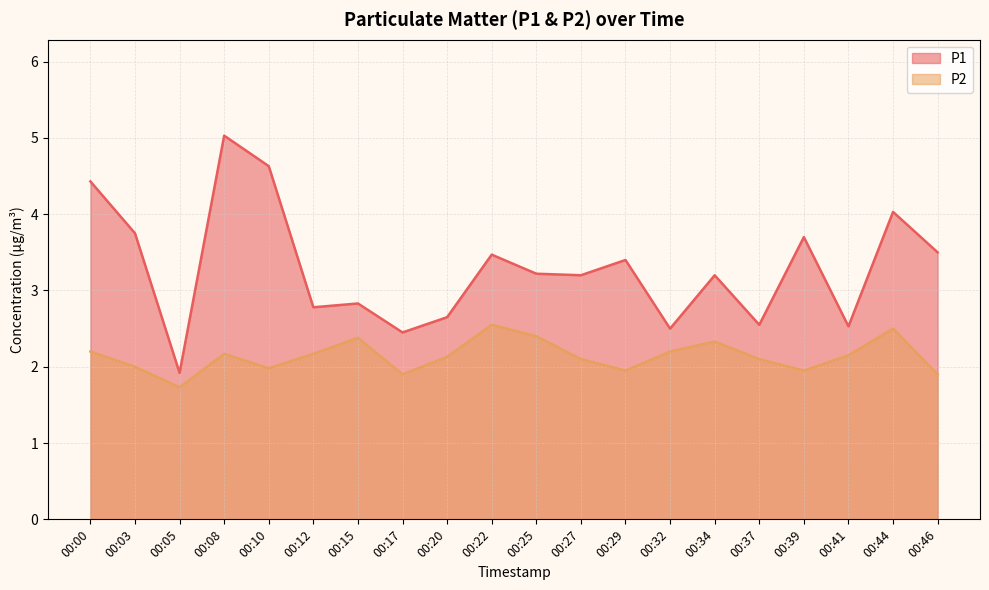

What is the value of the P2 point at the 16th from the left?

2.1